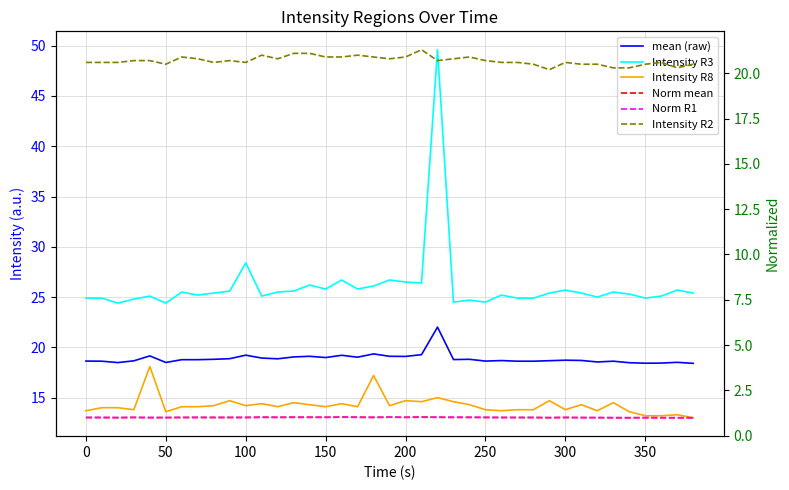

True or false: Norm R1 and Norm mean cross at least once.

True